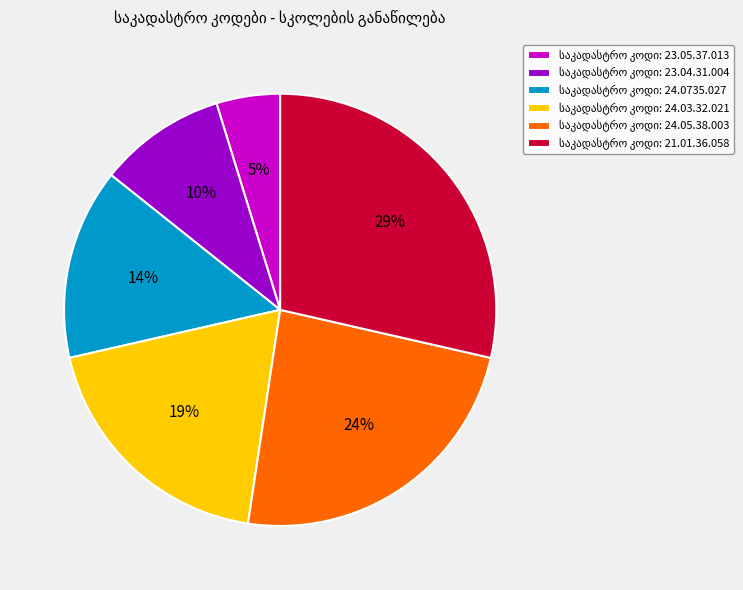

Count the number of slices in the pie.

6